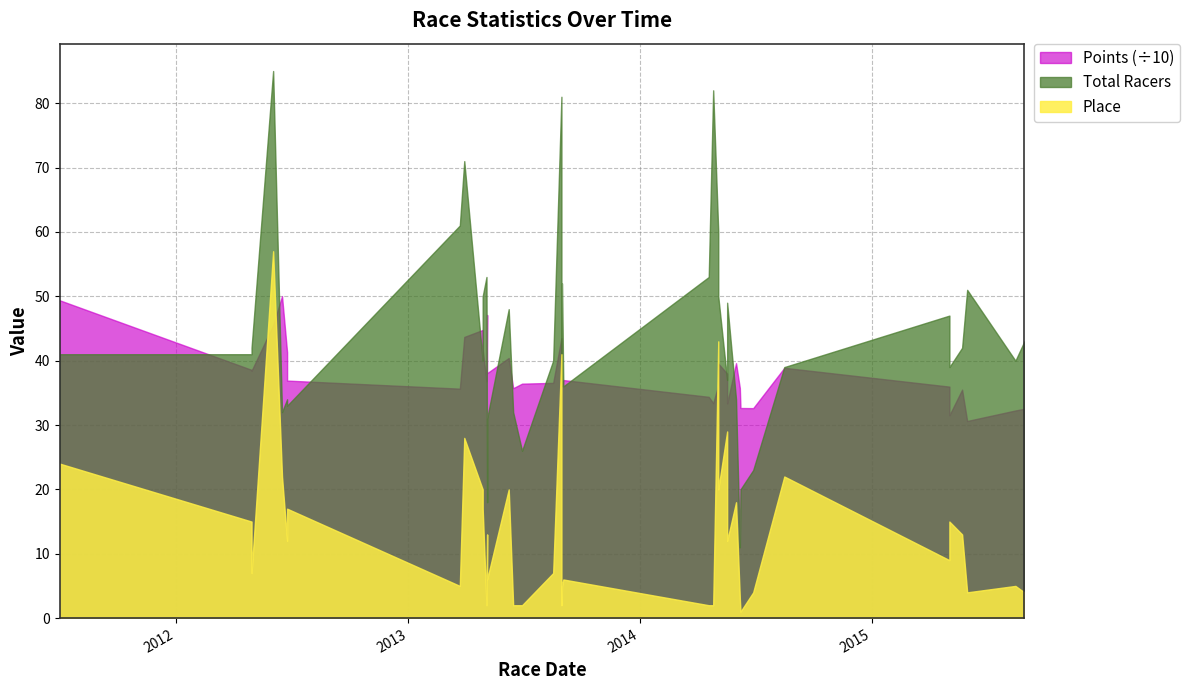

True or false: Points has a value of 333.6 at 27.

True